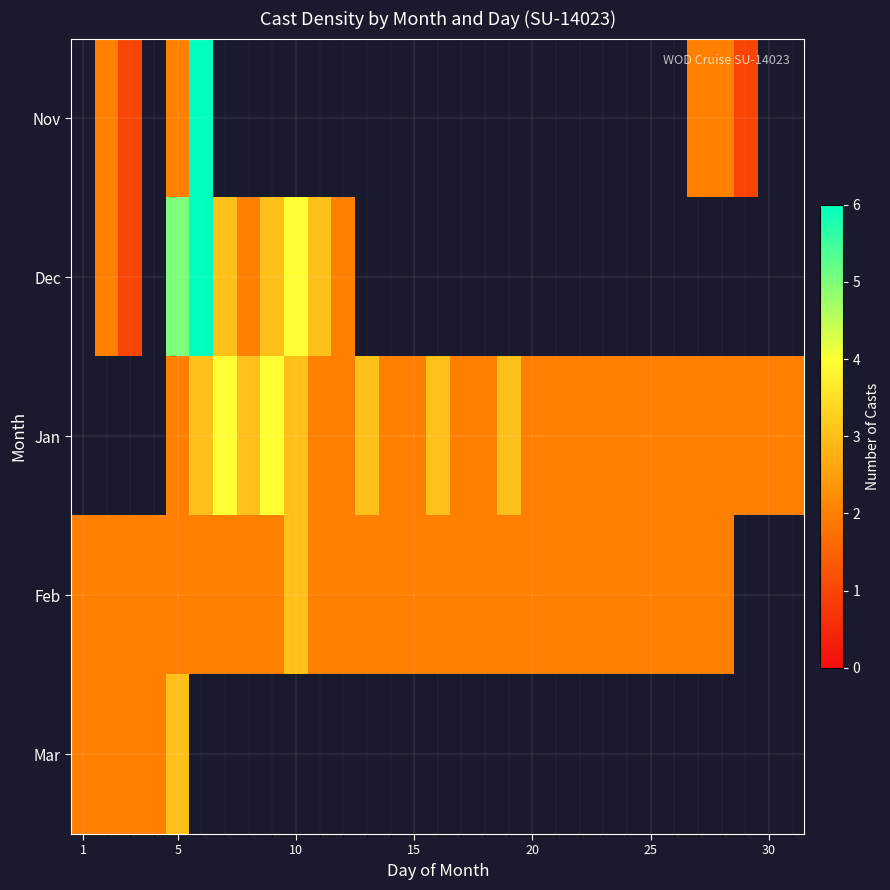

How many positive values does the Nov series have?

7